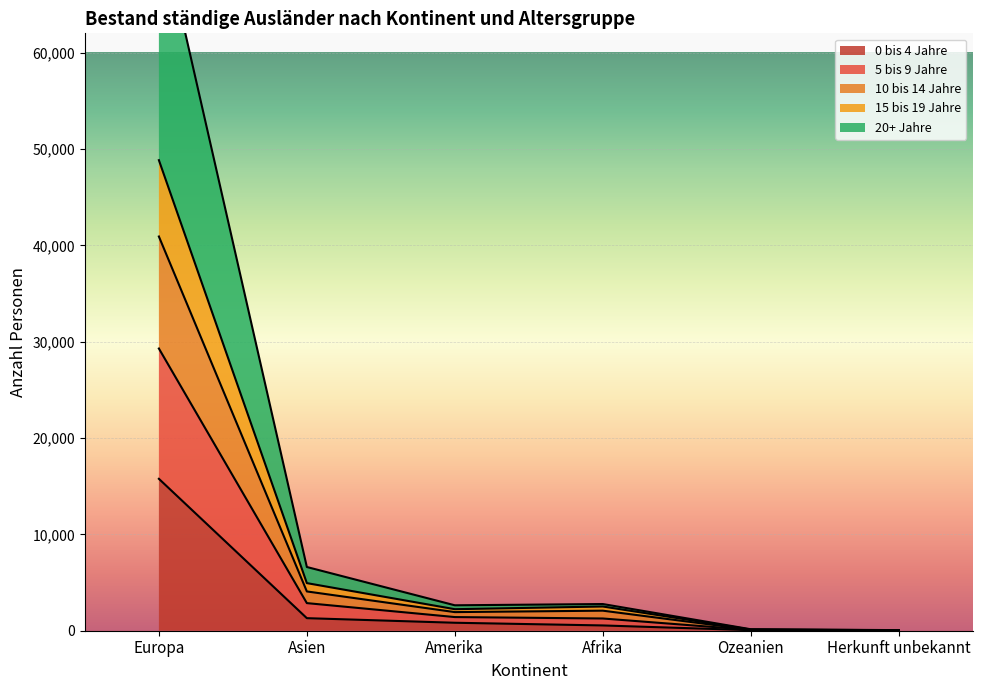

What is the label of the 3rd point from the right?

Afrika